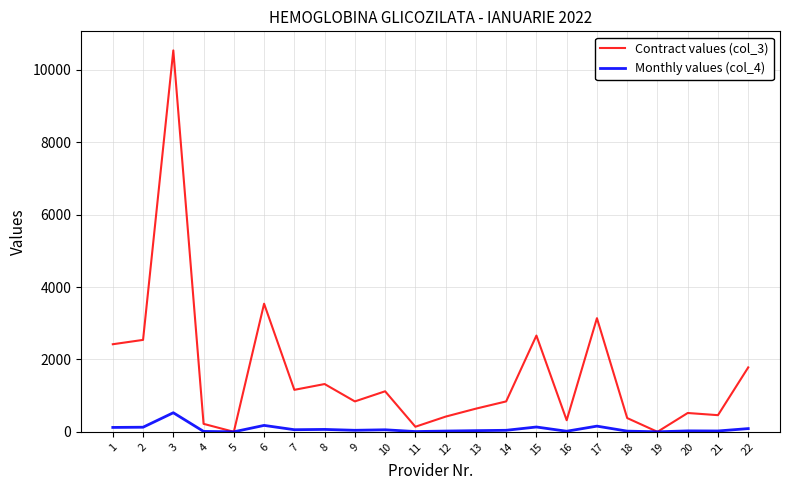

What is the spread (max minus min) of values at 15?

2527